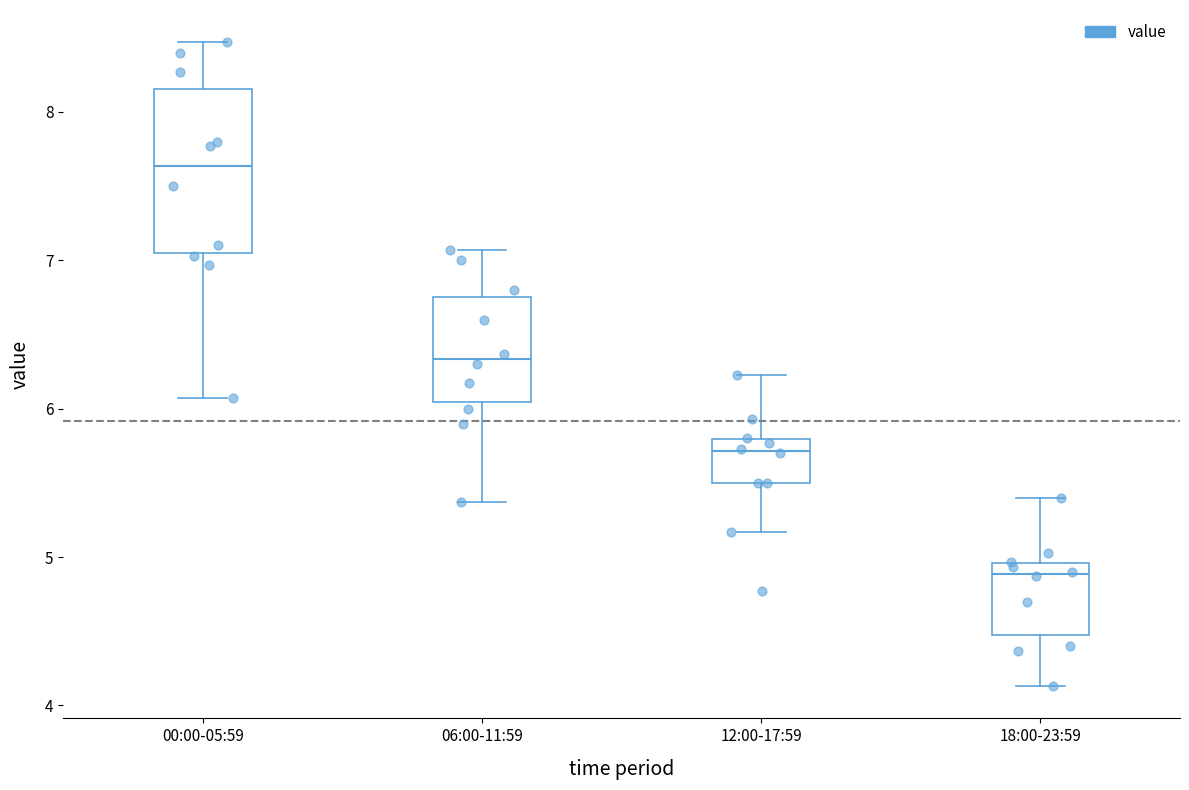

Where does the median line of the box for 06:00-11:59 sit on the y-axis? The values are not printed on the chart, so give them approximately, as read against the axis.

6.3